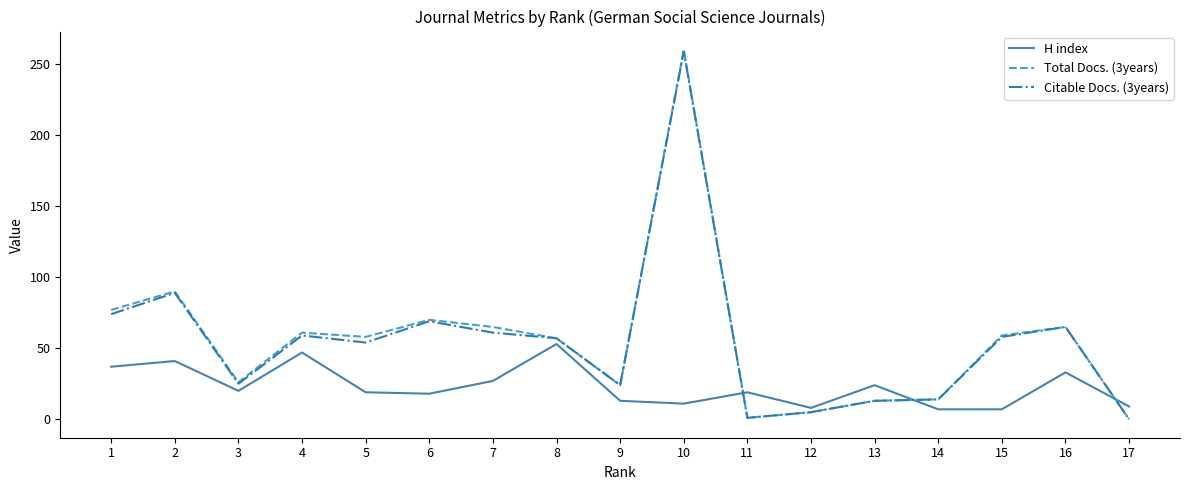

True or false: H index has a value of 33 at 5.

False